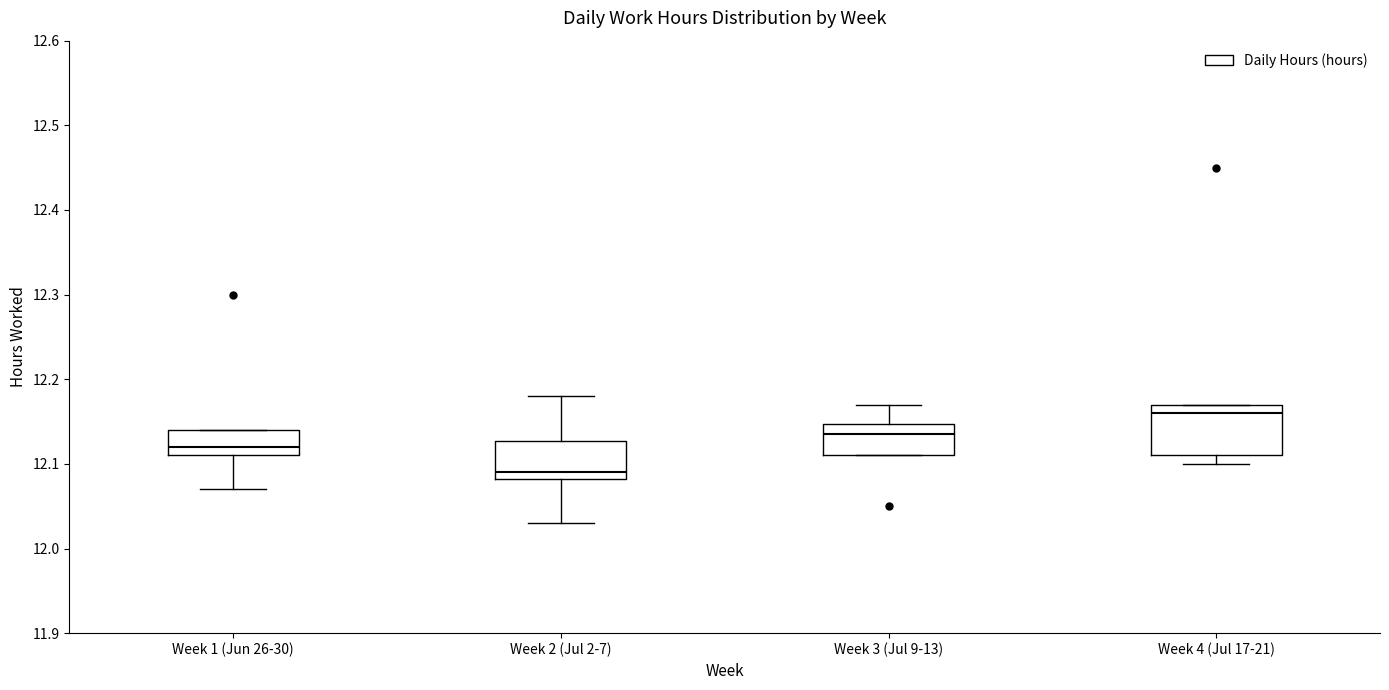

Which box's median line is the highest?

Week 4 (Jul 17-21)